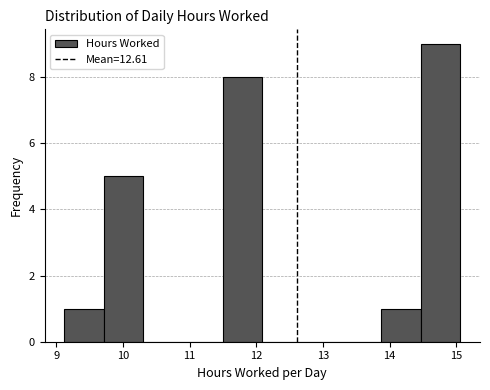

Which range on the x-axis has the tallest bar?

14.5 to 15.1